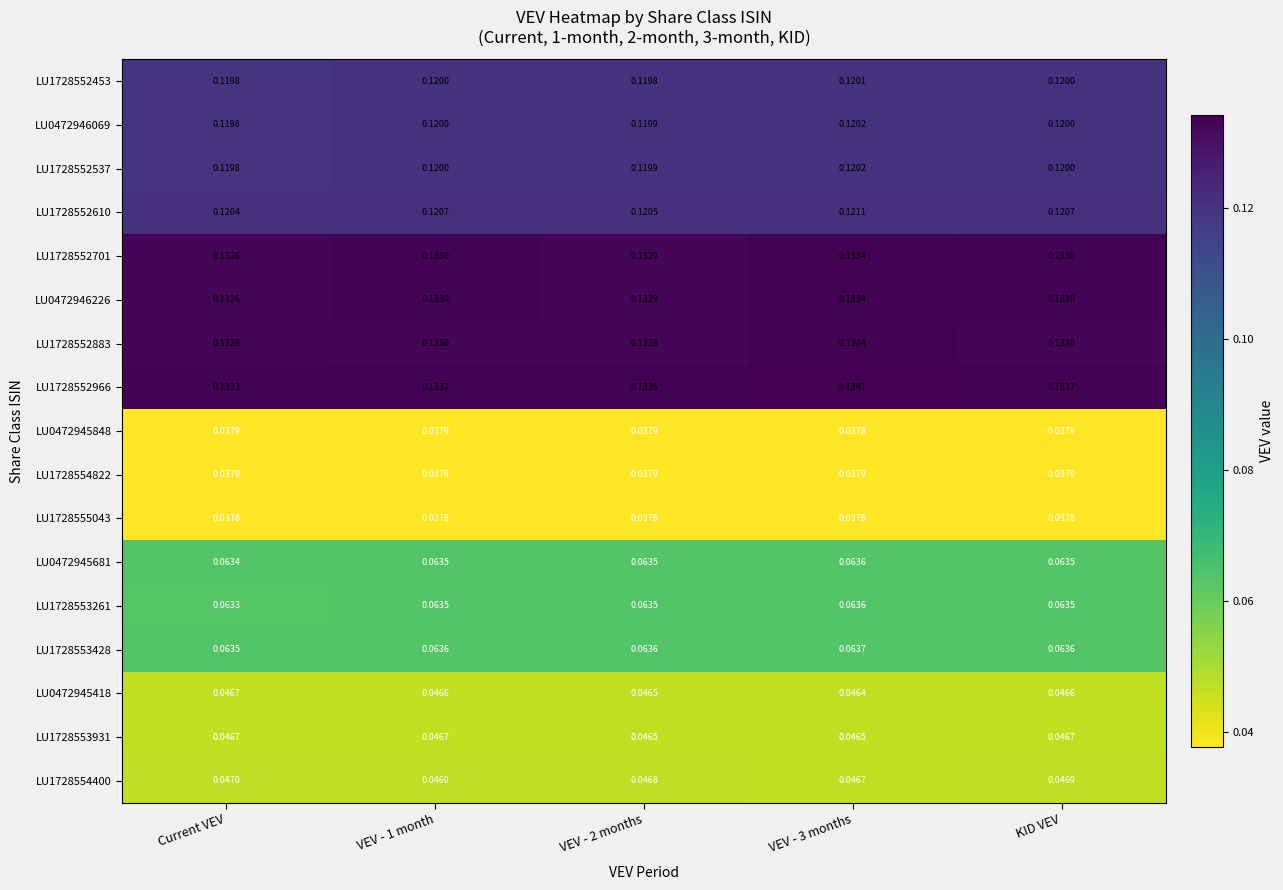

Where is LU0472946069 nearest to the value 0?

Current VEV